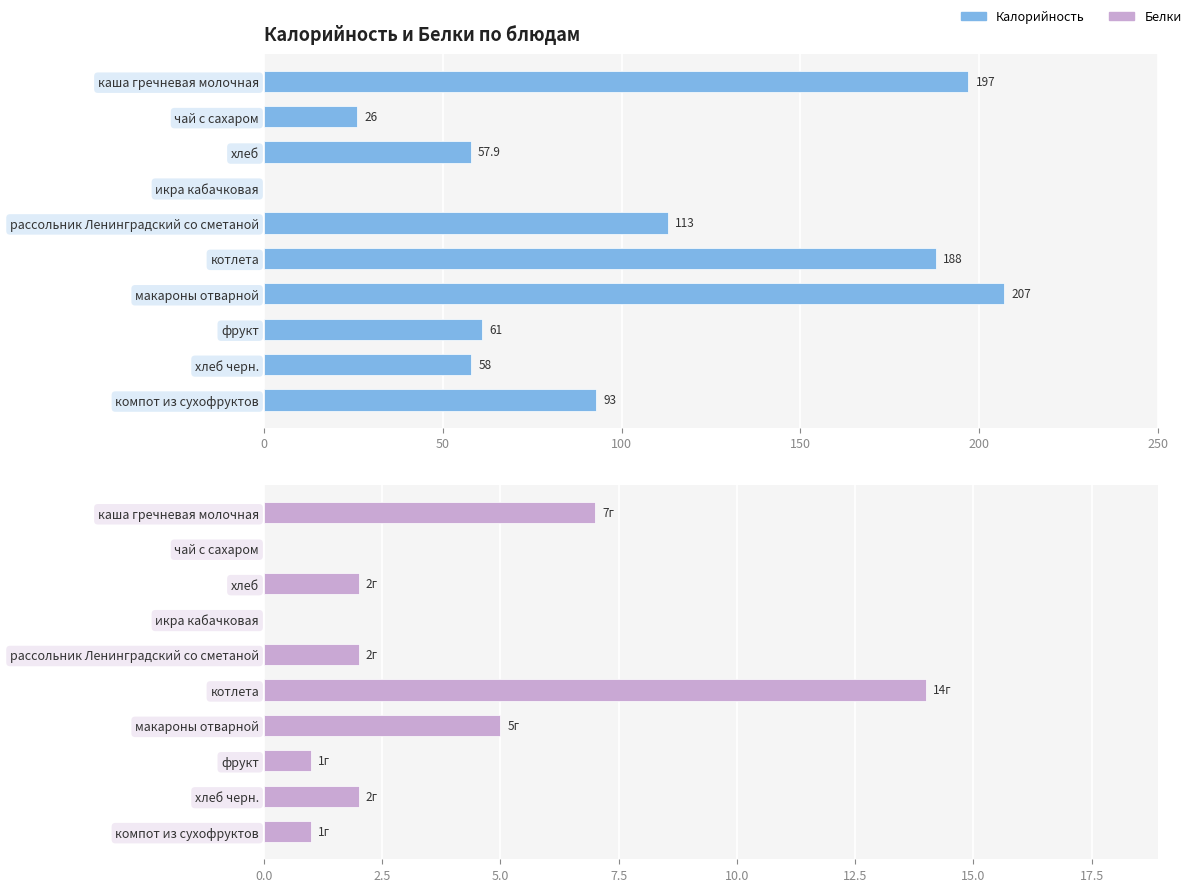

Reading right to left, list all the values displayed in this chart.

Калорийность: 93.0	58.0	61.0	207.0	188.0	113.0	0.0	57.9	26.0	197.0
Белки: 1.0	2.0	1.0	5.0	14.0	2.0	0.0	2.0	0.0	7.0